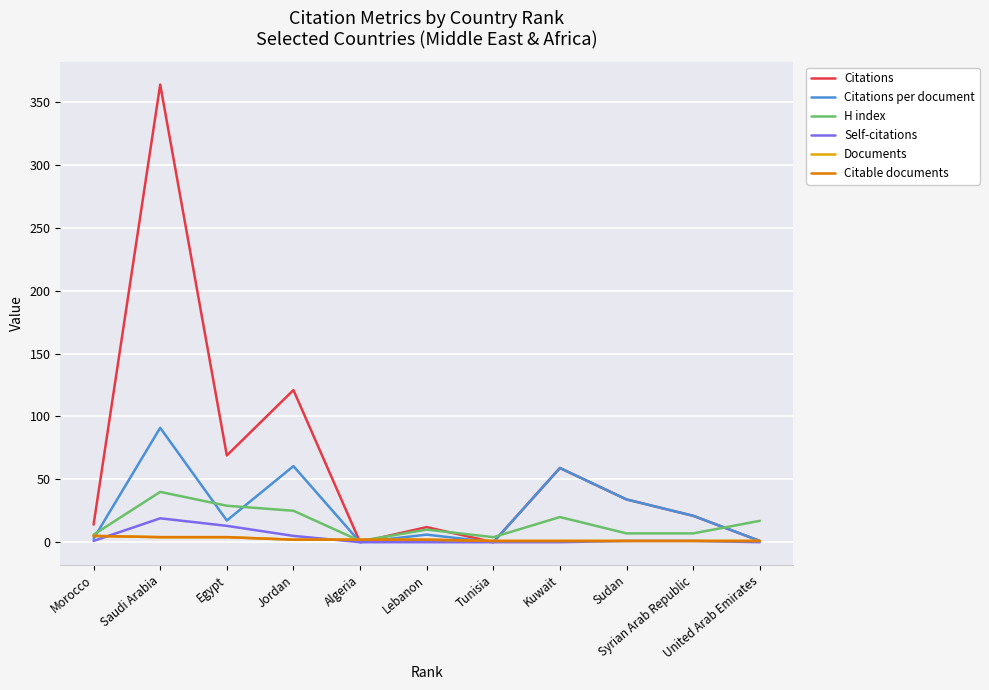

What is the value of the Self-citations point at the 2nd from the left?

19.0